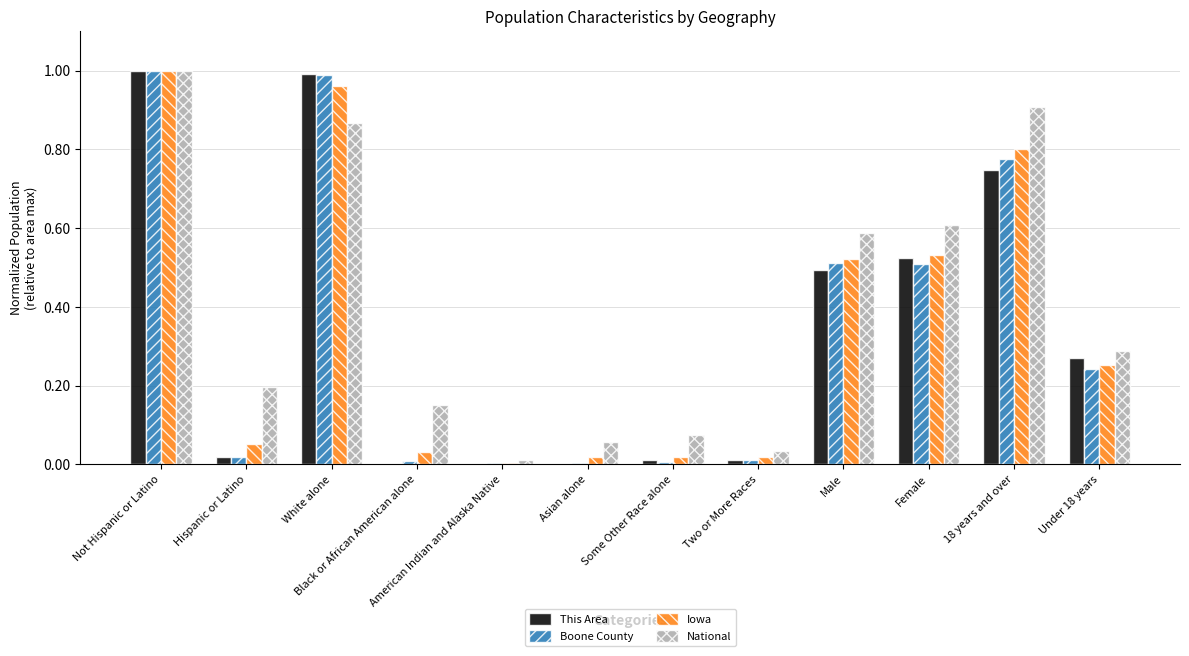

Is the value of Iowa at American Indian and Alaska Native greater than the value of Boone County at White alone?

No